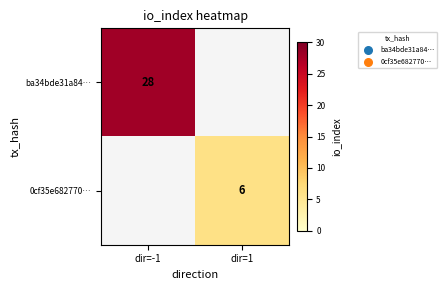

Is it true that ba34bde31a84… equals 38 at dir=-1?

False